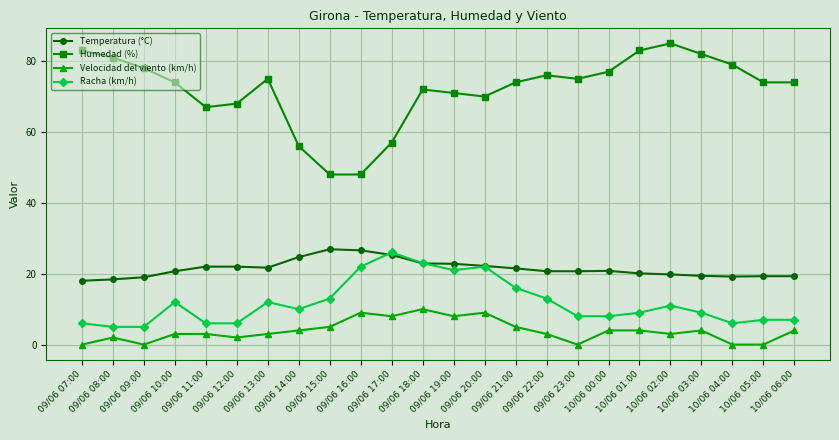

Rank the series at 10/06 00:00 from highest to lowest value.

Humedad (%), Temperatura (°C), Racha (km/h), Velocidad del viento (km/h)